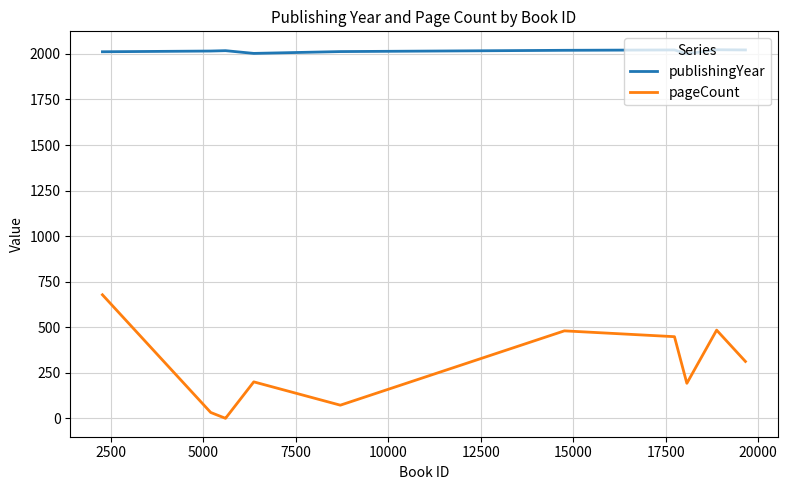

Which series has the widest spread of values?

pageCount